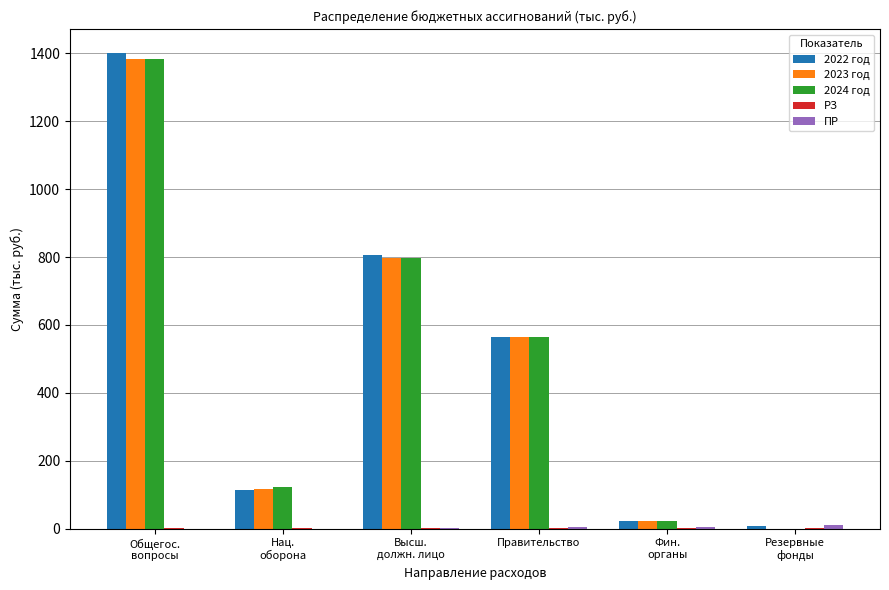

What is the total value across all series at Высш.
должн. лицо?

2401.5